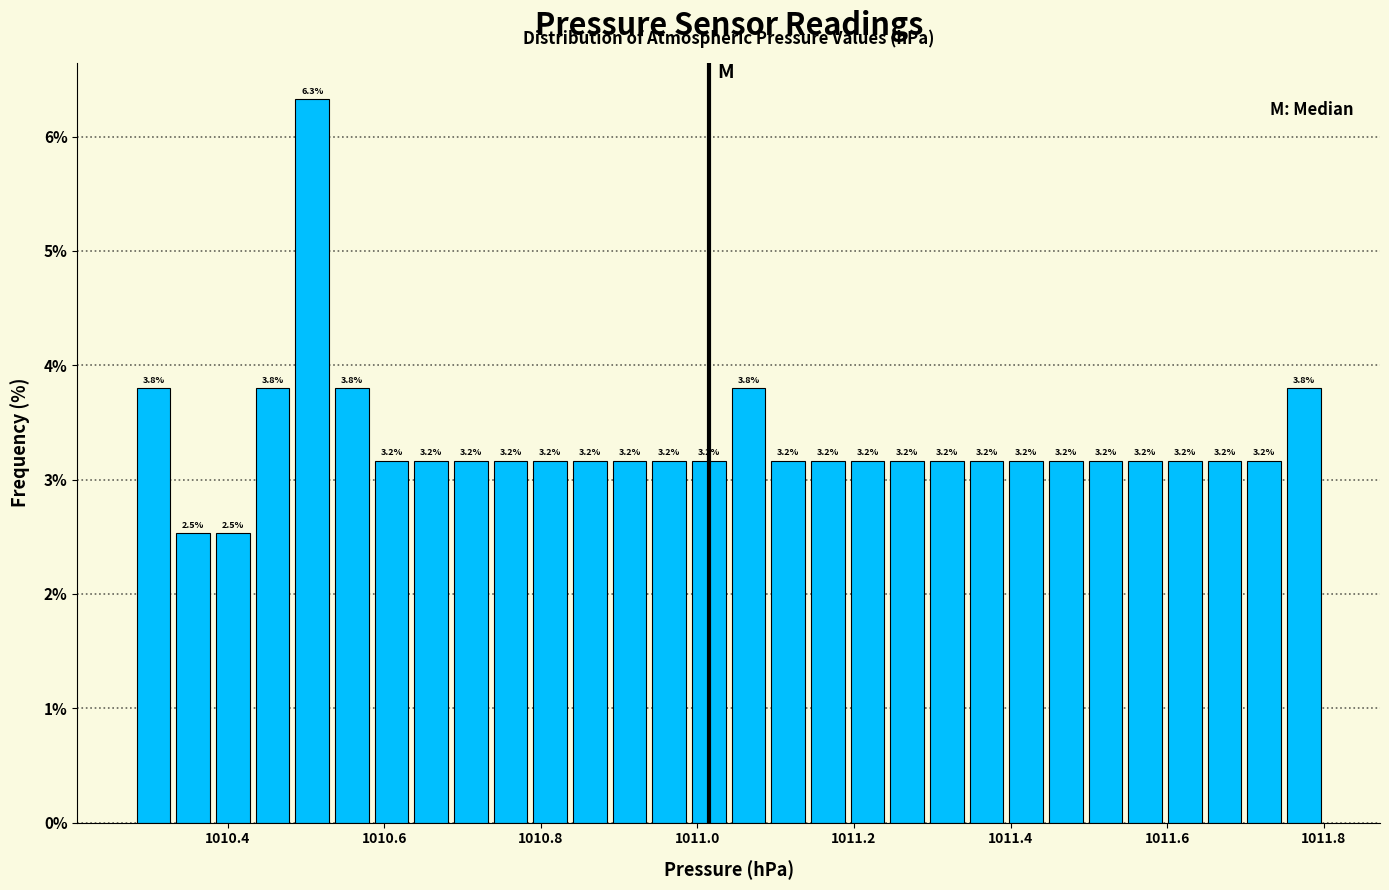

Read against the x-axis, roughly where is the centre of the tallest bar?

1010.50